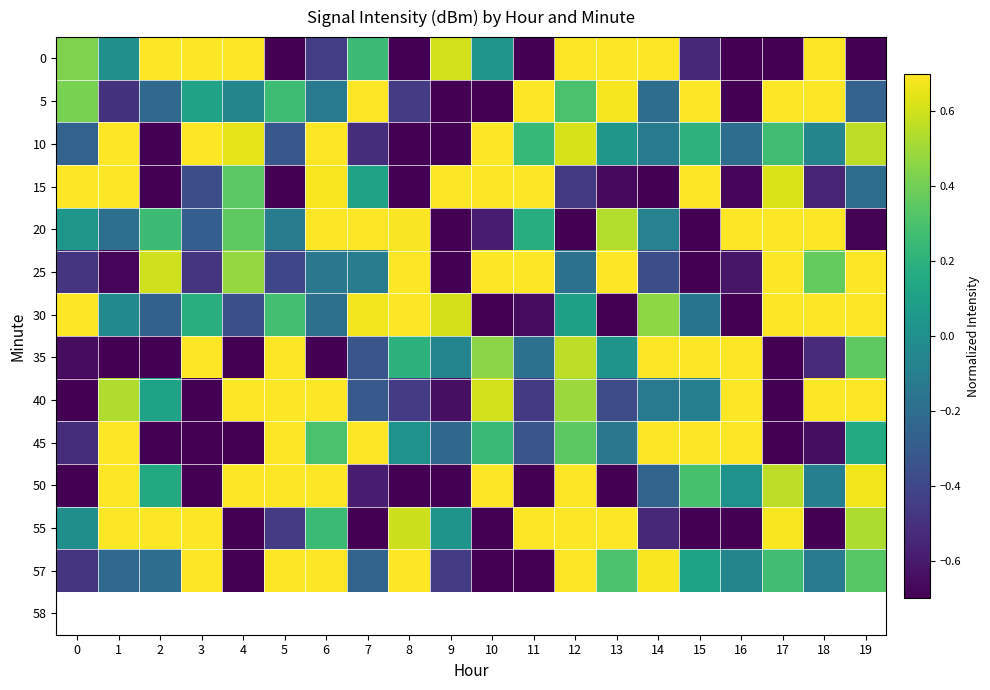

What is the maximum value shown in the chart?

0.7